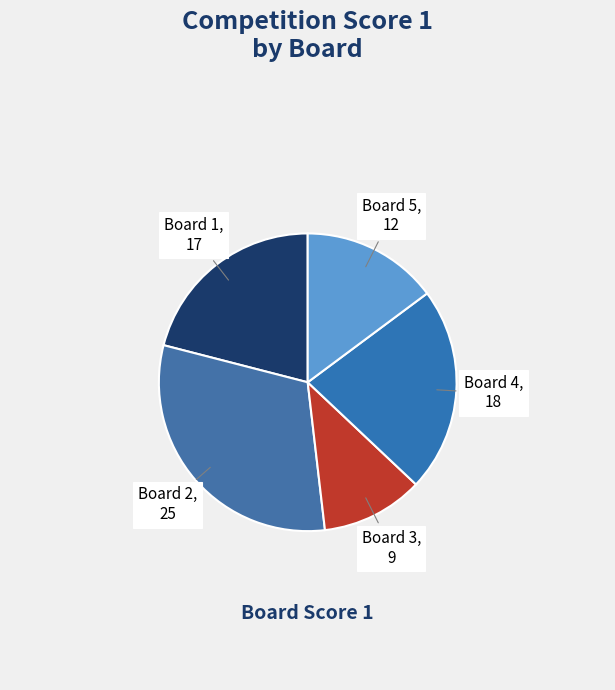

Is it true that Board 3 is 1% of the pie?

False